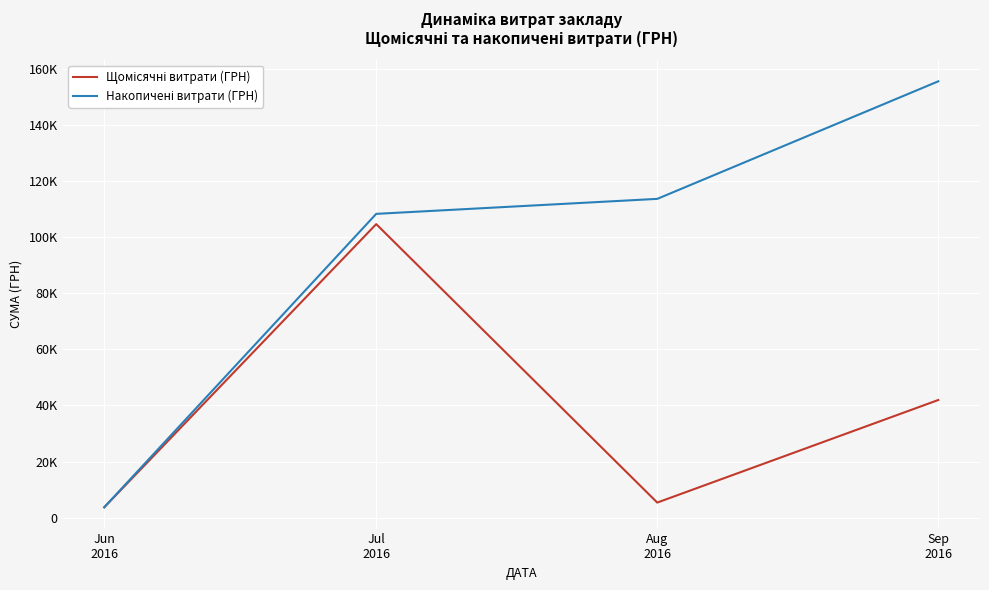

True or false: Накопичені витрати (ГРН) and Щомісячні витрати (ГРН) intersect in this chart.

False